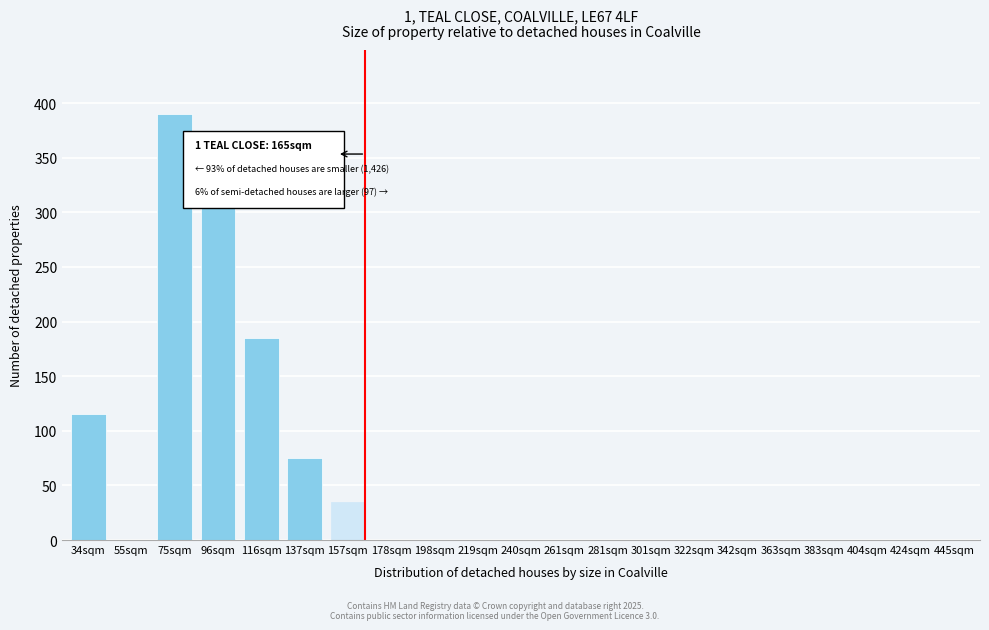

Reading left to right, list all the values displayed in this chart.

34sqm=115	55sqm=0	75sqm=390	96sqm=335	116sqm=185	137sqm=75	157sqm=35	178sqm=0	198sqm=0	219sqm=0	240sqm=0	261sqm=0	281sqm=0	301sqm=0	322sqm=0	342sqm=0	363sqm=0	383sqm=0	404sqm=0	424sqm=0	445sqm=0